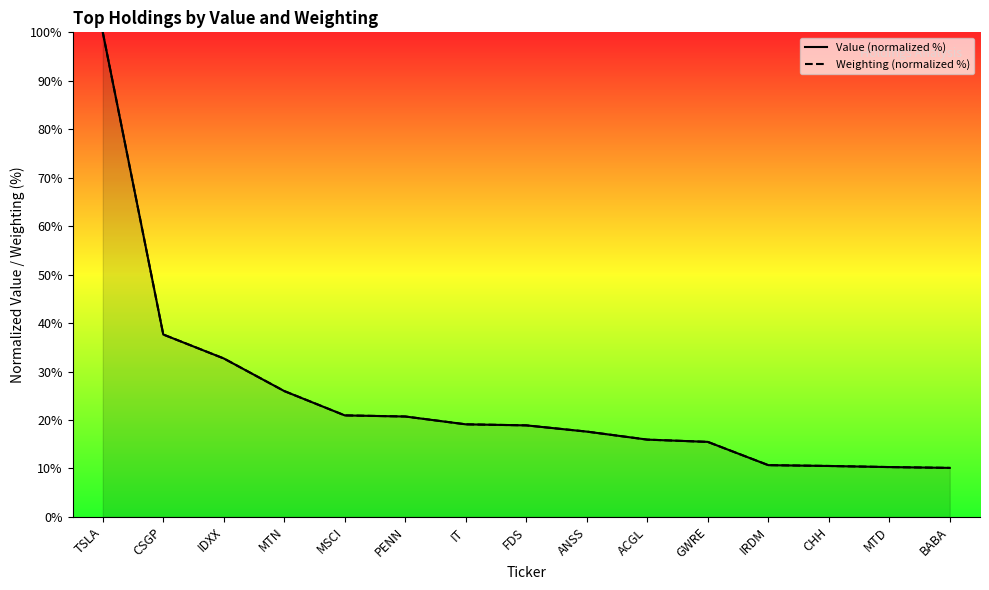

What is the value of the Weighting (normalized %) point at the 7th from the left?

19.1